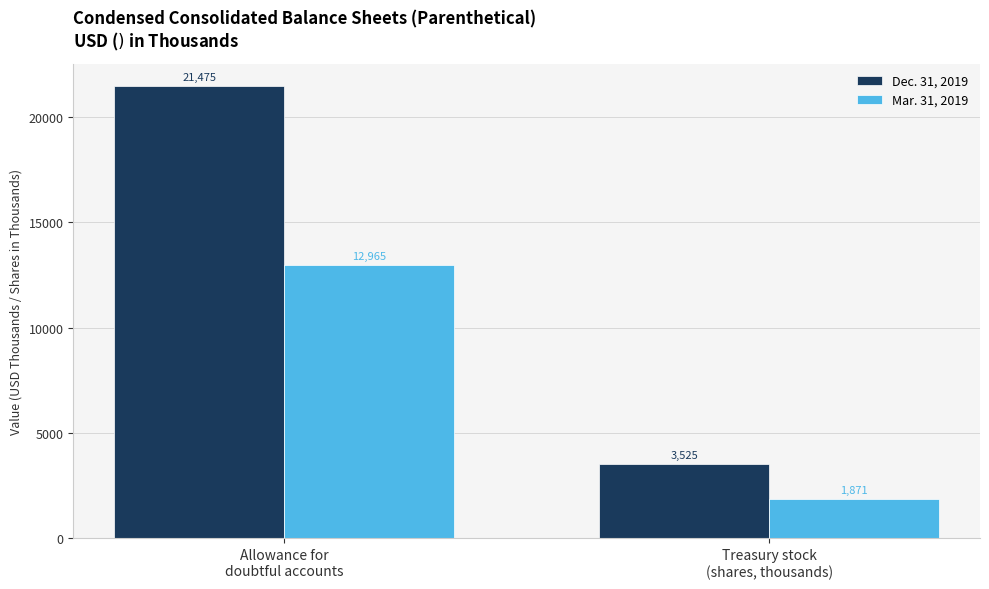

What is the lowest value of the Dec. 31, 2019 series?

3525